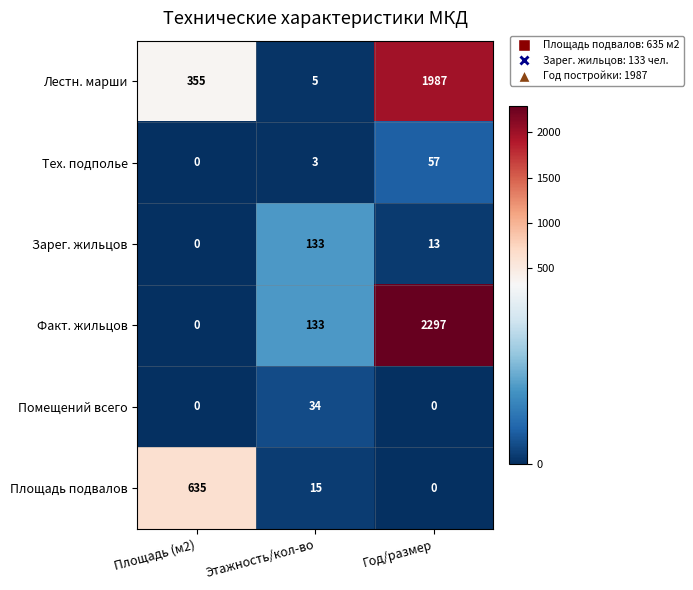

List the series in order of their peak value, highest first.

Факт. жильцов, Лестн. марши, Площадь подвалов, Зарег. жильцов, Тех. подполье, Помещений всего